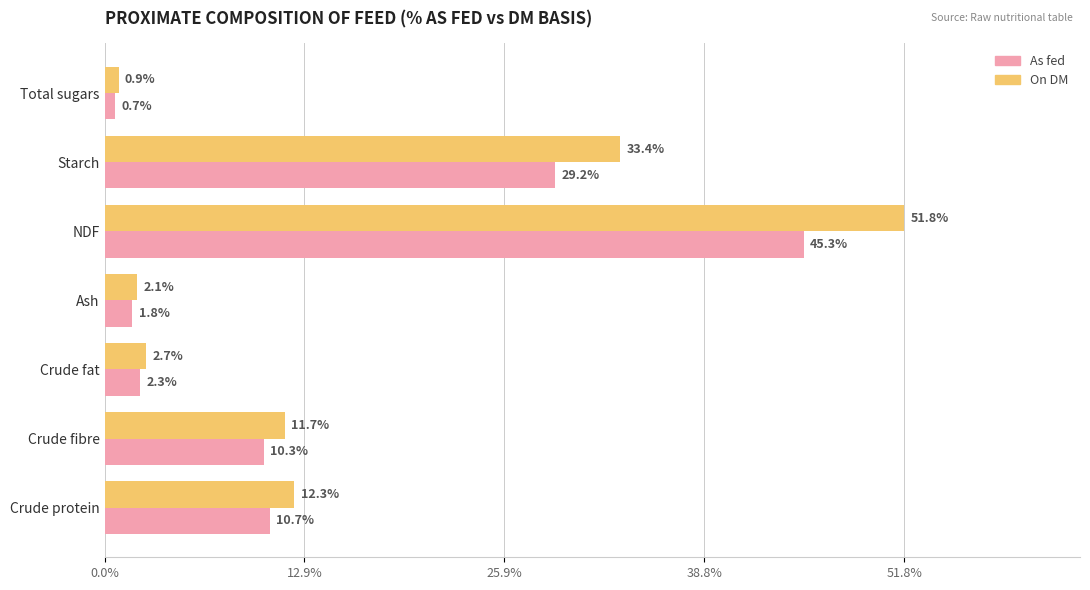

Which series has the widest spread of values?

On DM